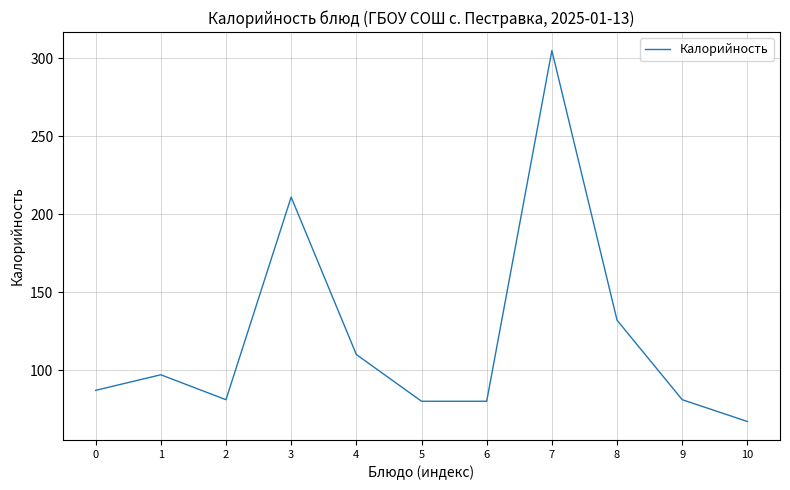

What is the greatest value displayed?

305